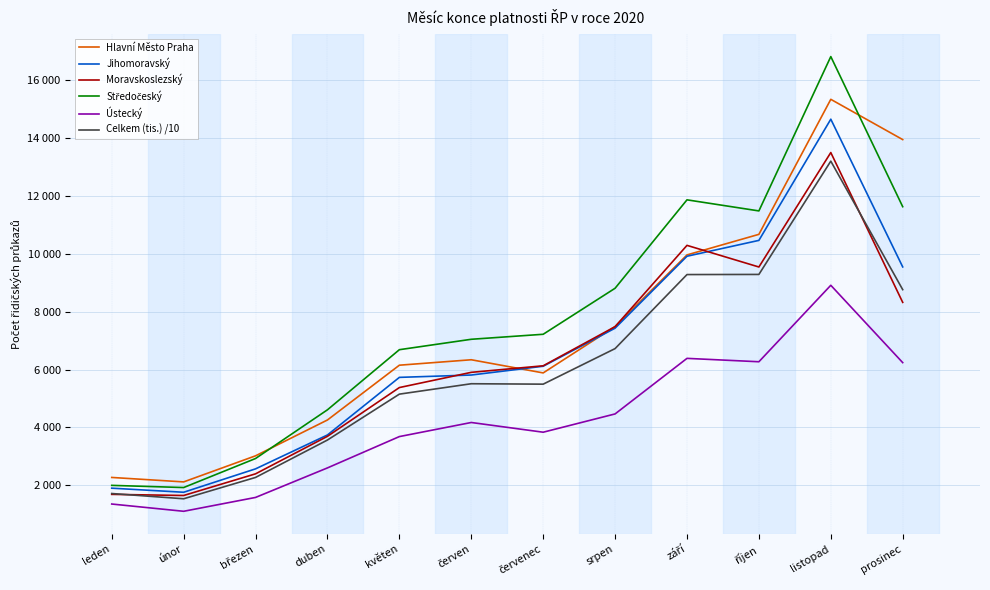

At which category is the sum across all series the highest?

listopad